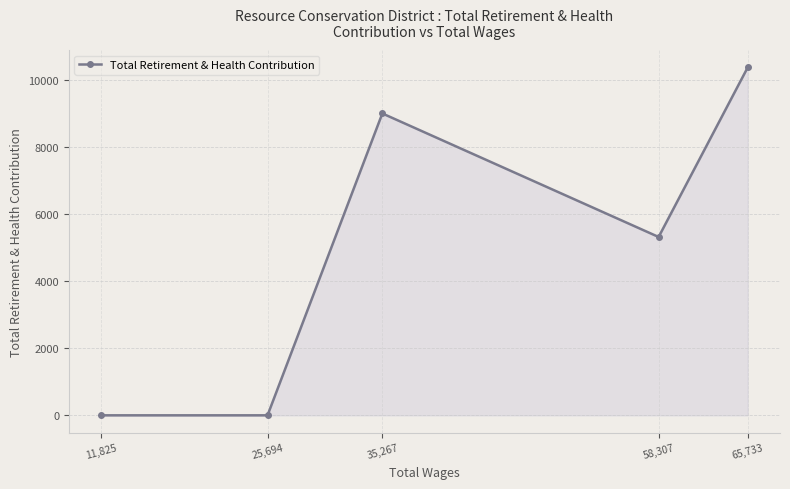

What position from the left is 11,825?

1